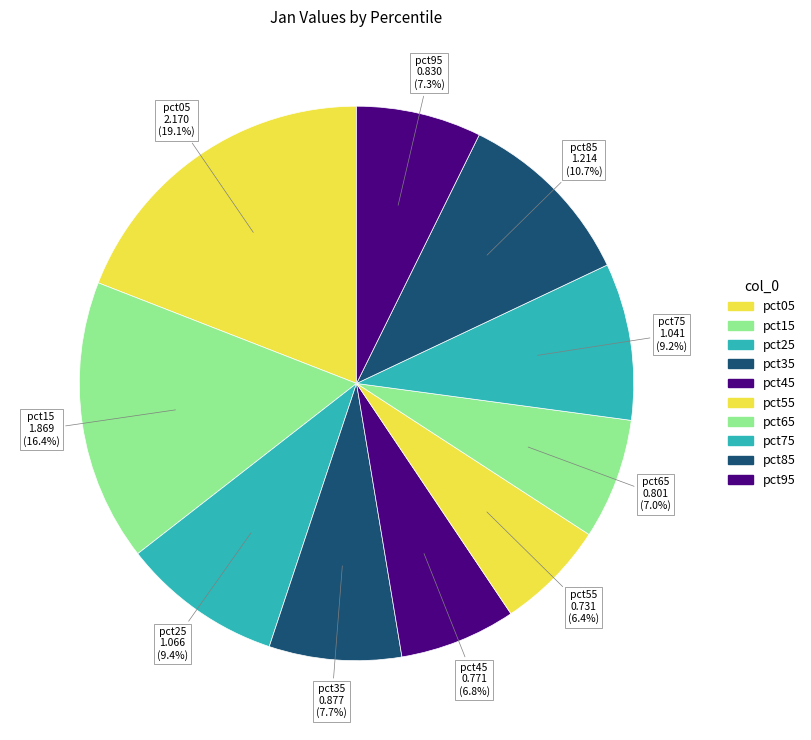

How many slices are in this pie chart?

10